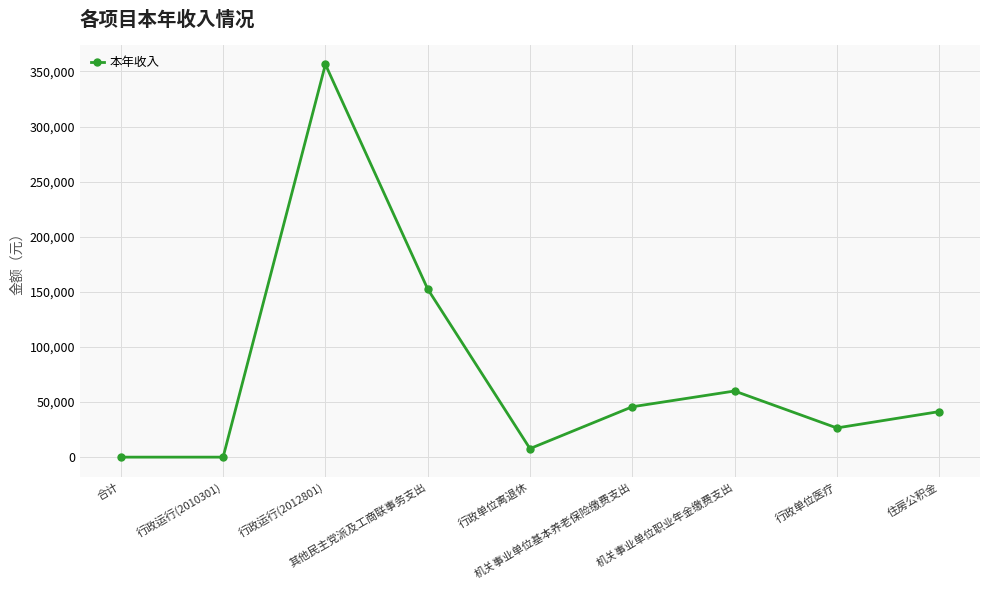

Does the chart display data point markers on the line(s)?

Yes